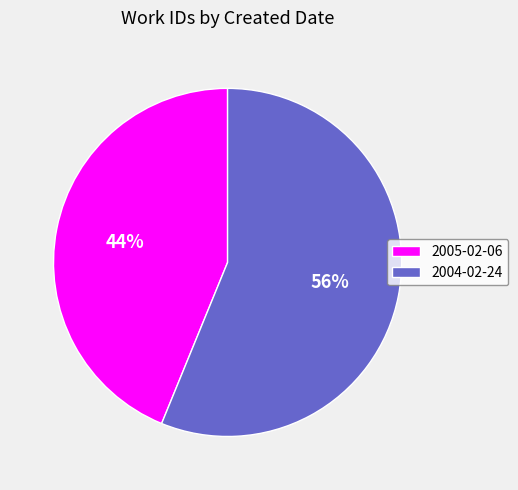

To the nearest percent, what is the average slice percentage?

50%